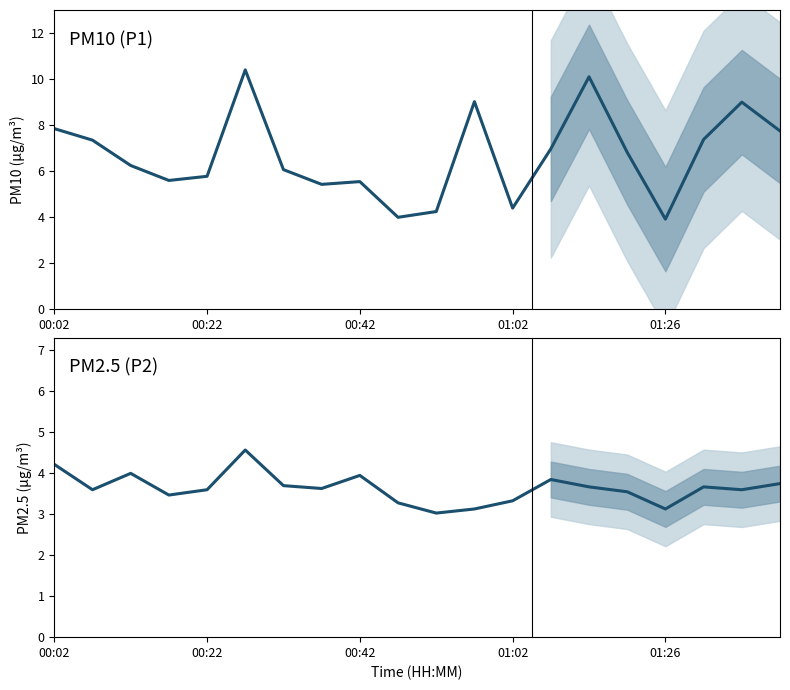

What is the value of the P1 point at the 2nd from the left?

7.3